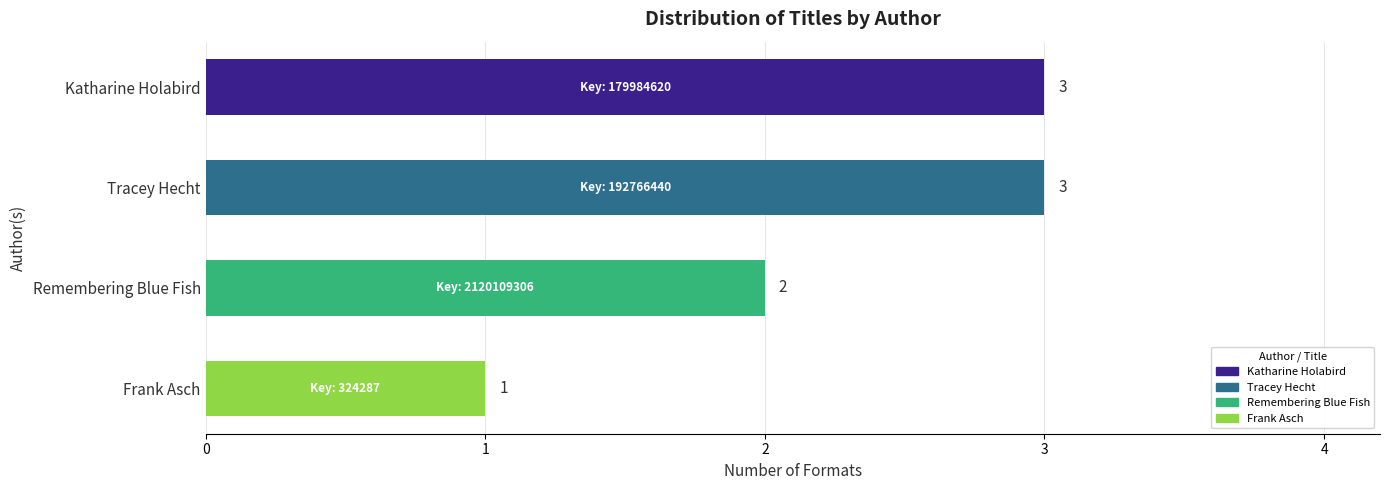

What is the value of the 1st bar from the top?

3